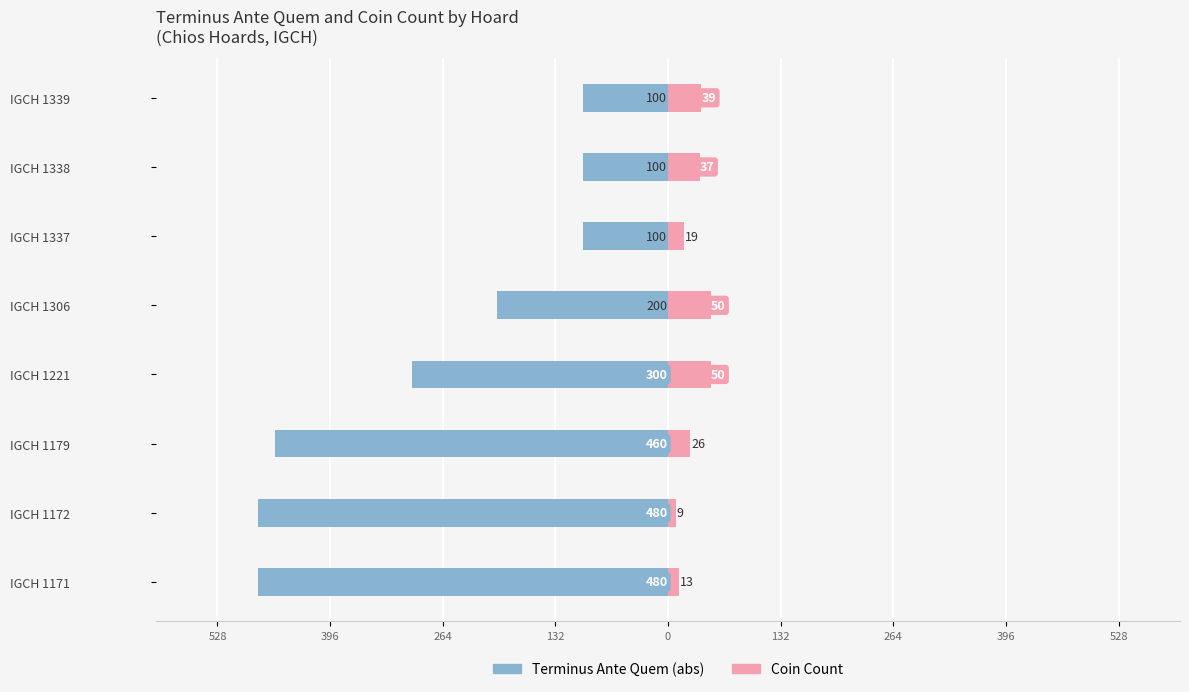

How many data points in Terminus Ante Quem are above -200?

3